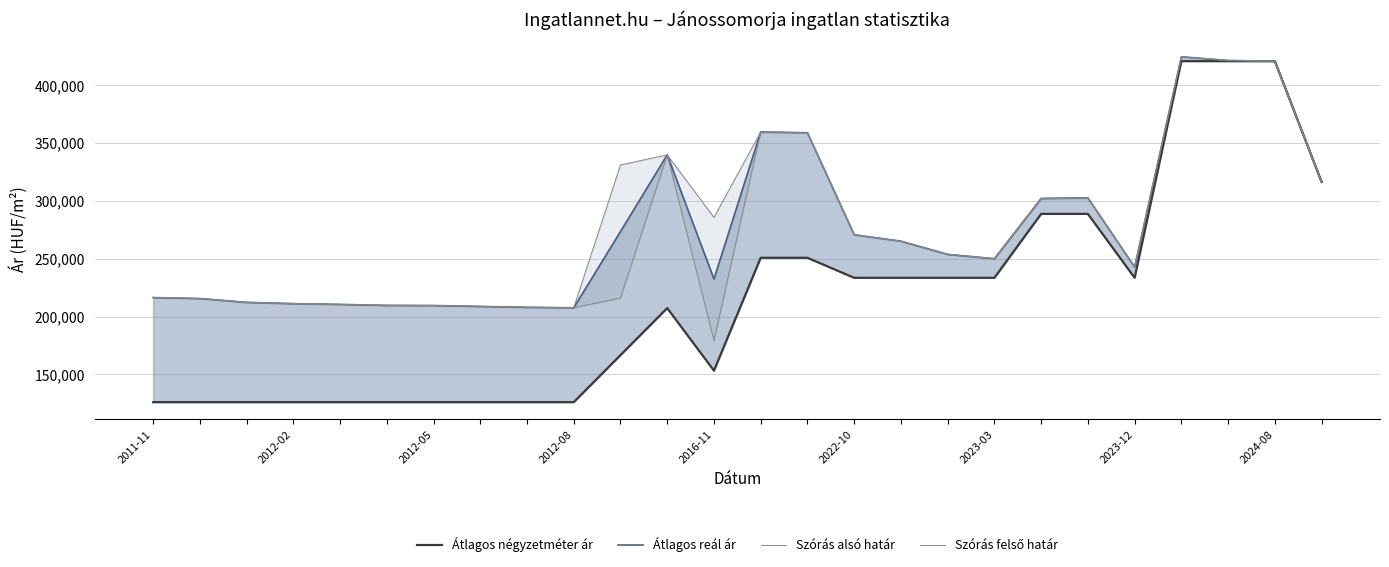

True or false: Szórás felső határ has more than 2 points higher than both neighbors.

True